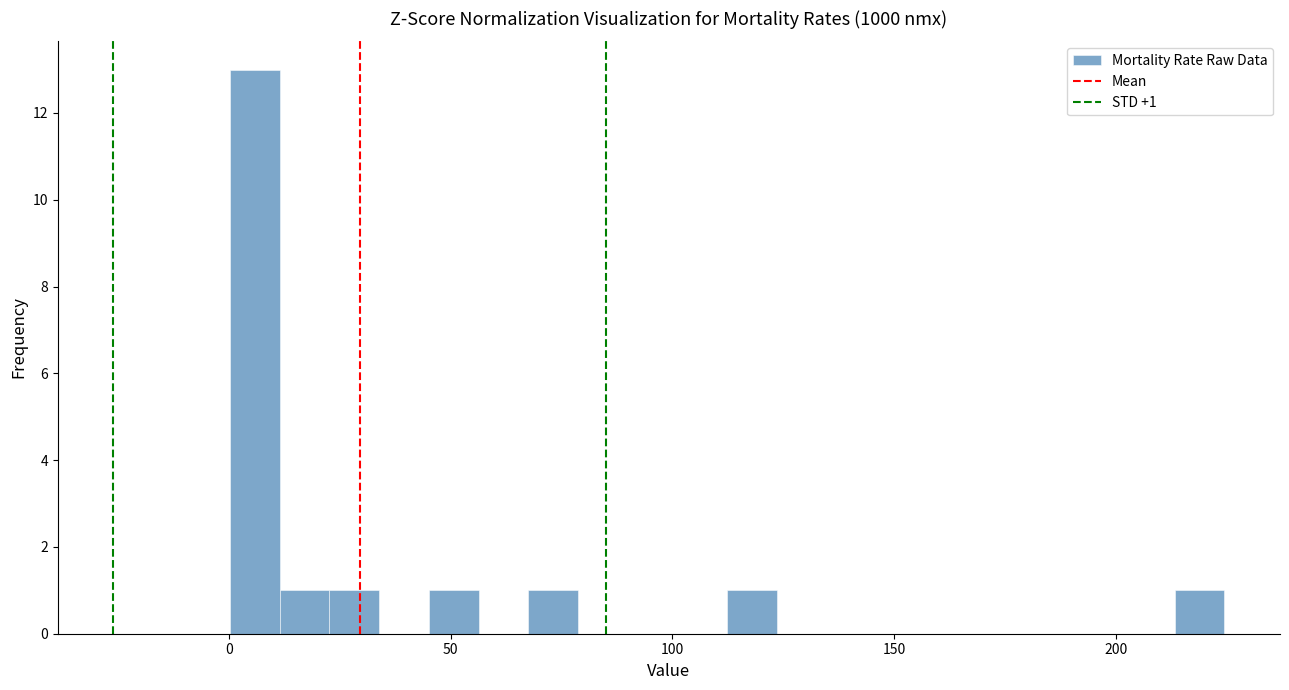

Around what value on the x-axis is the tallest bar? Give the approximate position of its centre, as read against the axis.

5